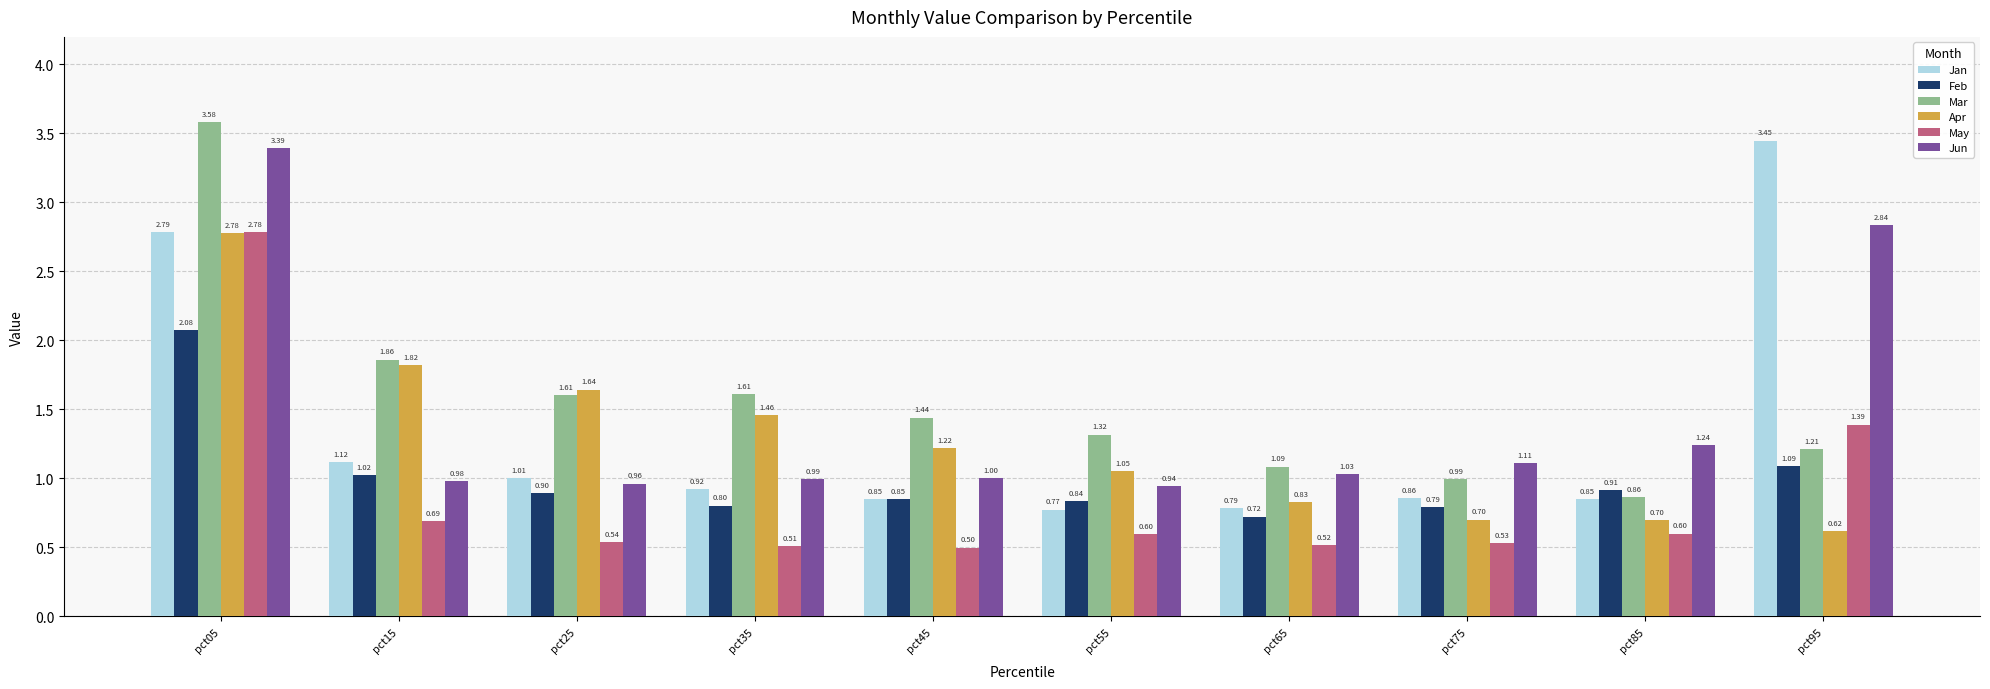

What is the sum of all May values?

8.7